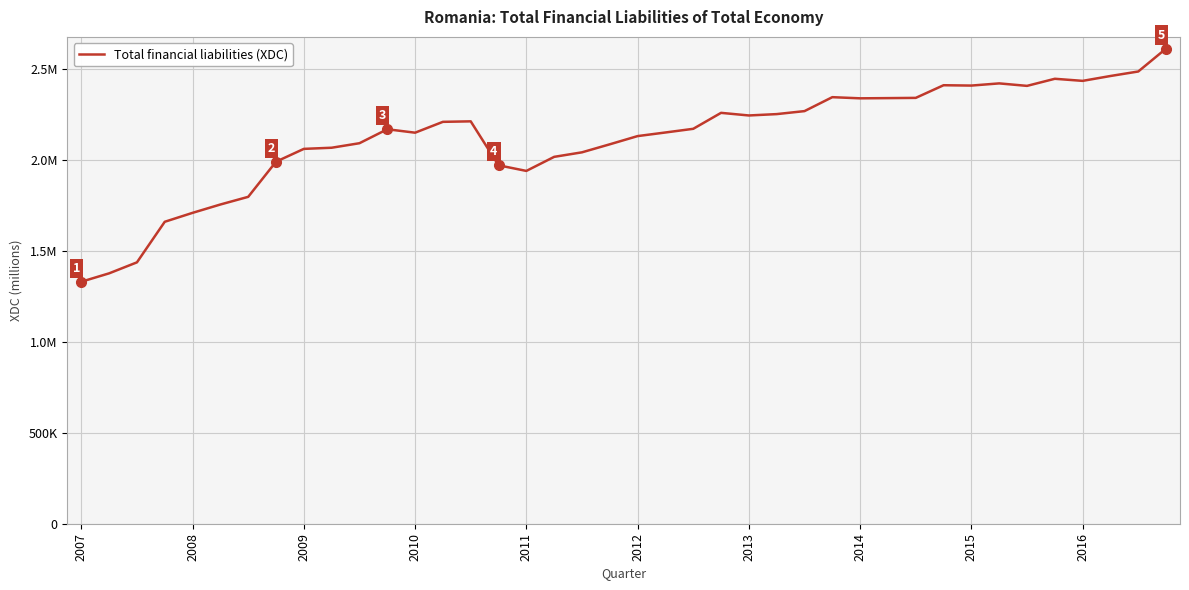

Is this an area chart (filled region under the line)?

No